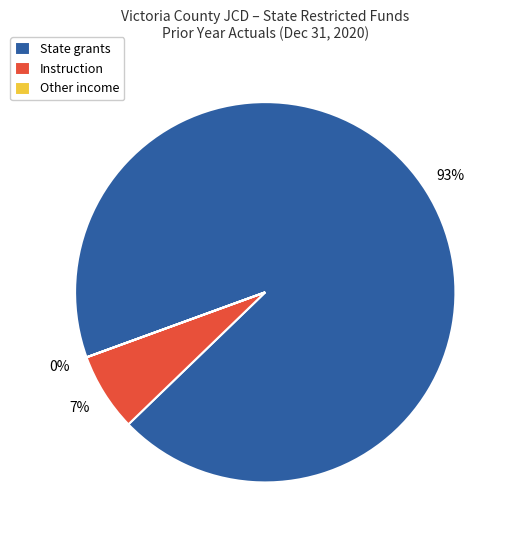

Is it true that Instruction is 1% of the pie?

False